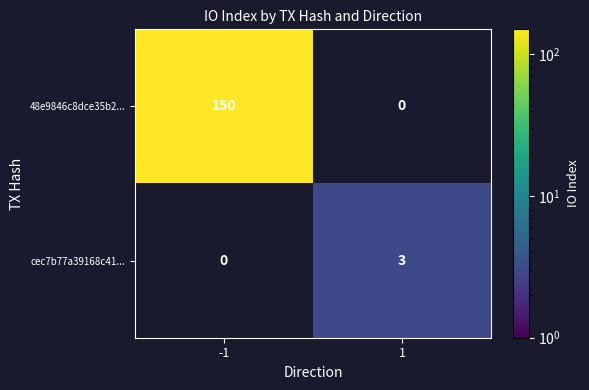

List the series in order of their overall mean, highest first.

48e9846c8dce35b2..., cec7b77a39168c41...